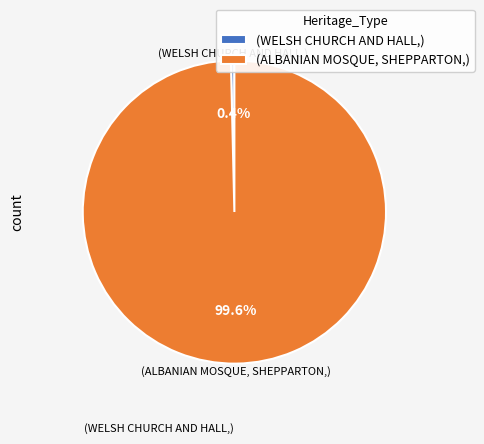

Does (WELSH CHURCH AND HALL,) represent more than half of the total?

No